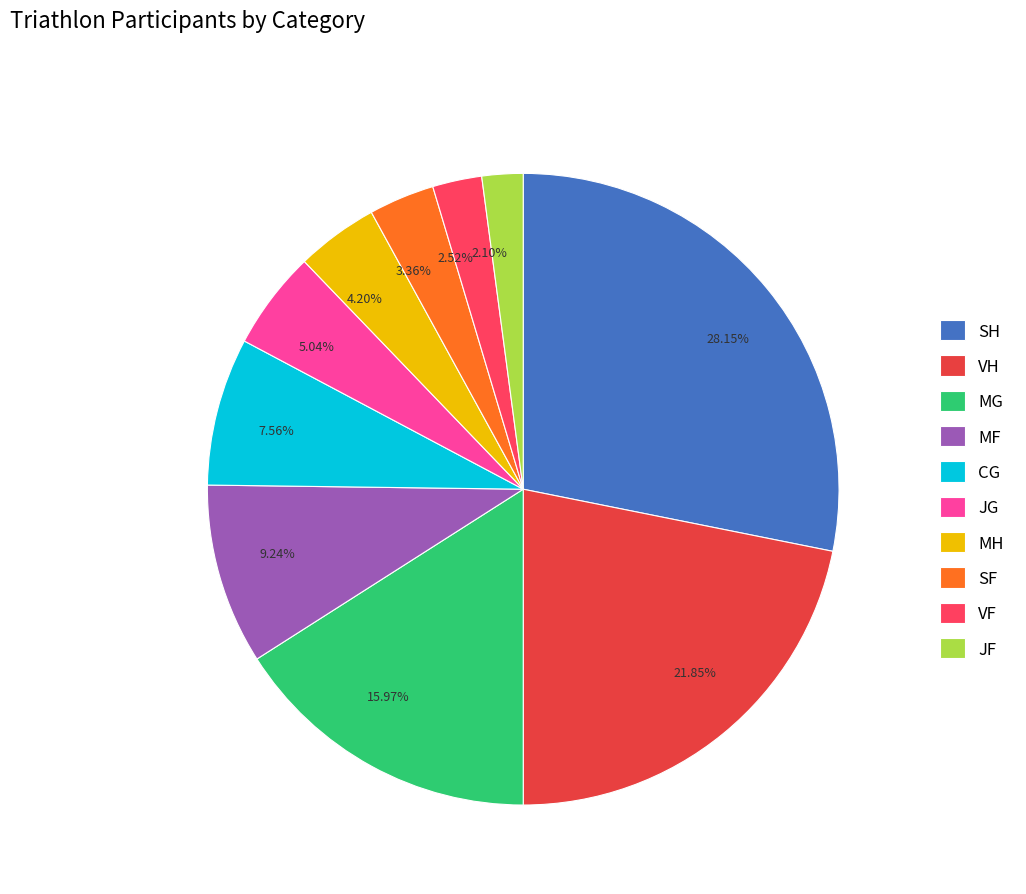

Do JF and CG together represent more than half of the pie?

No